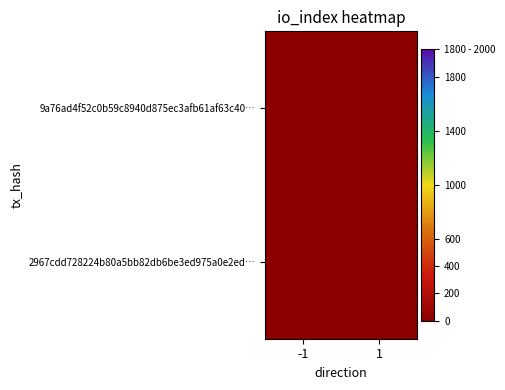

Count the number of data series in this chart.

2